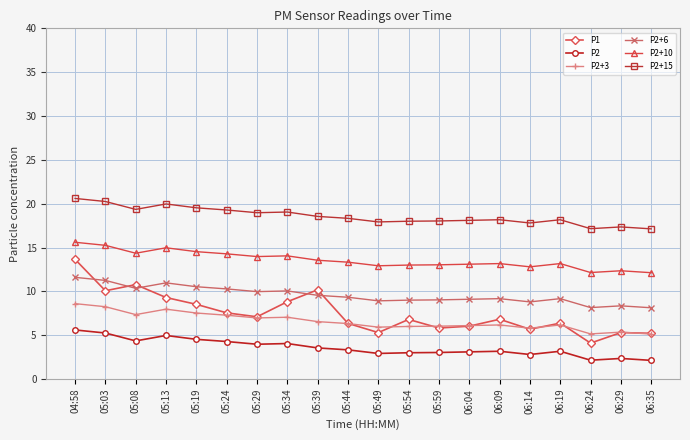

List the series in order of their peak value, highest first.

P2+15, P2+10, P1, P2+6, P2+3, P2